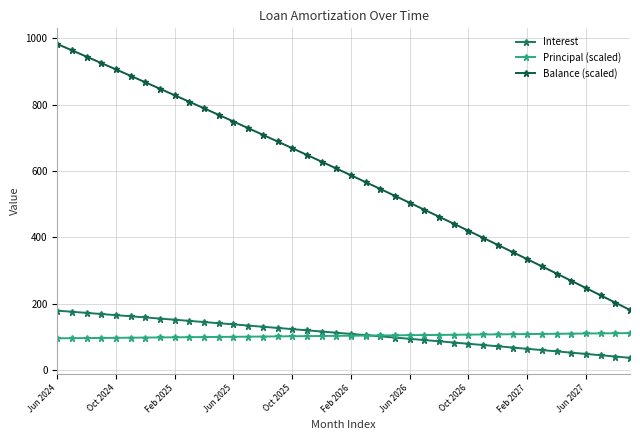

Which series has the largest total across all categories?

Balance (scaled)